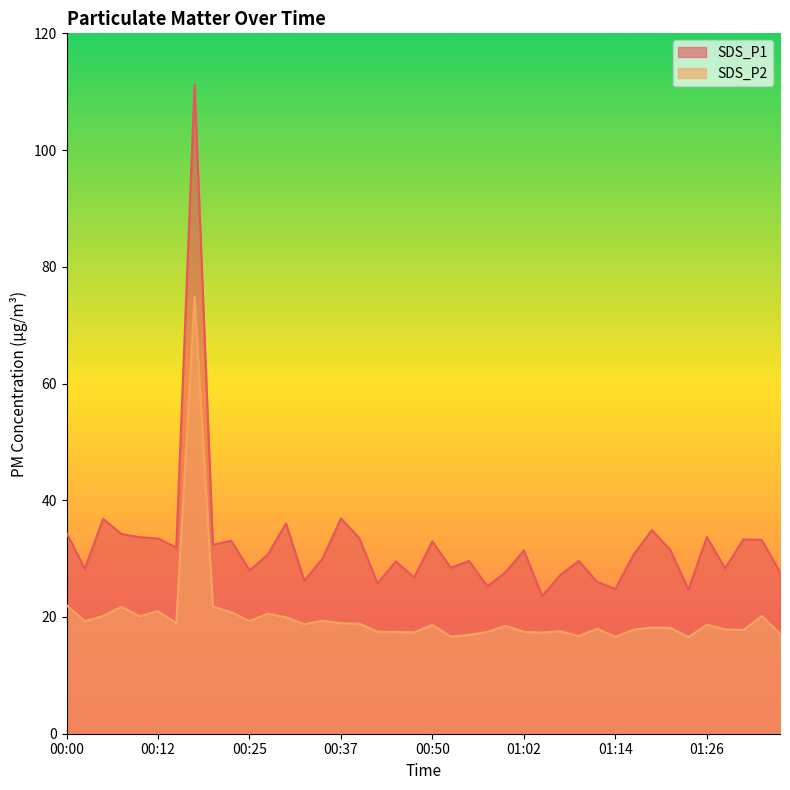

Which series has the widest spread of values?

SDS_P1